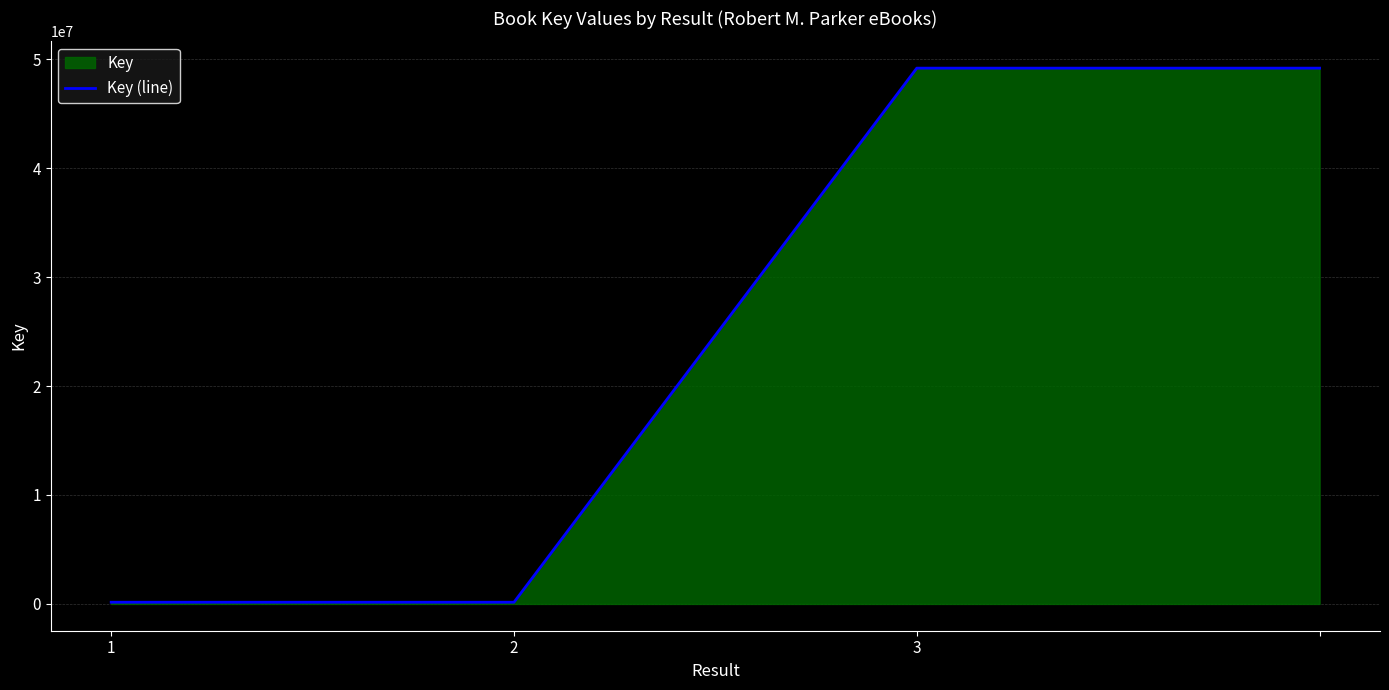

What is the change in value from 2 to 3?

+49021329